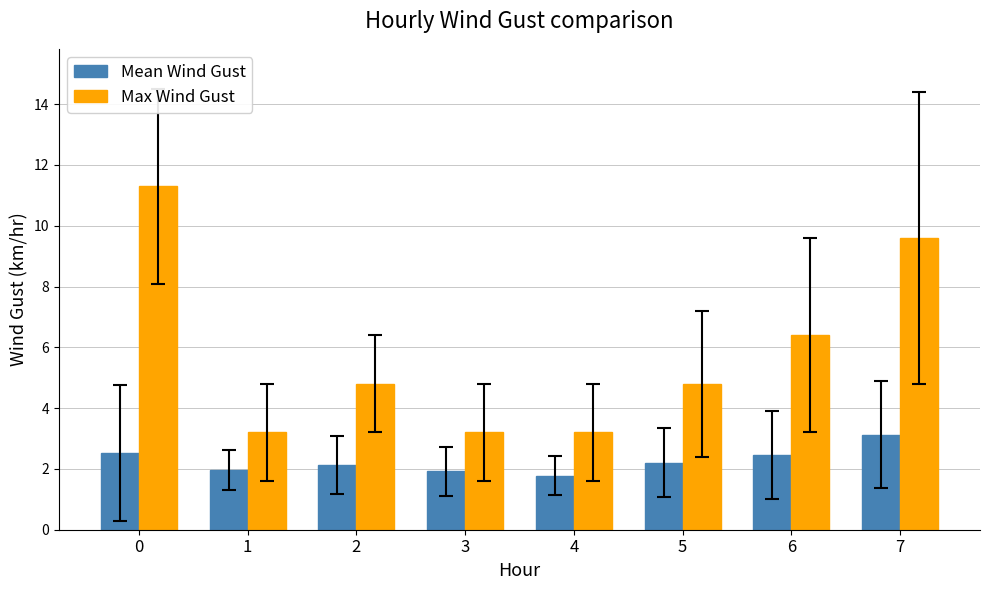

Rank the series by their average value, from highest to lowest.

Max Wind Gust, Mean Wind Gust